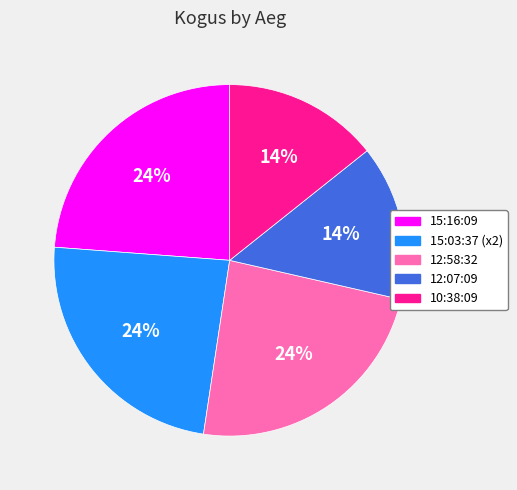

The 12:07:09 slice represents 21% of the pie. True or false?

False